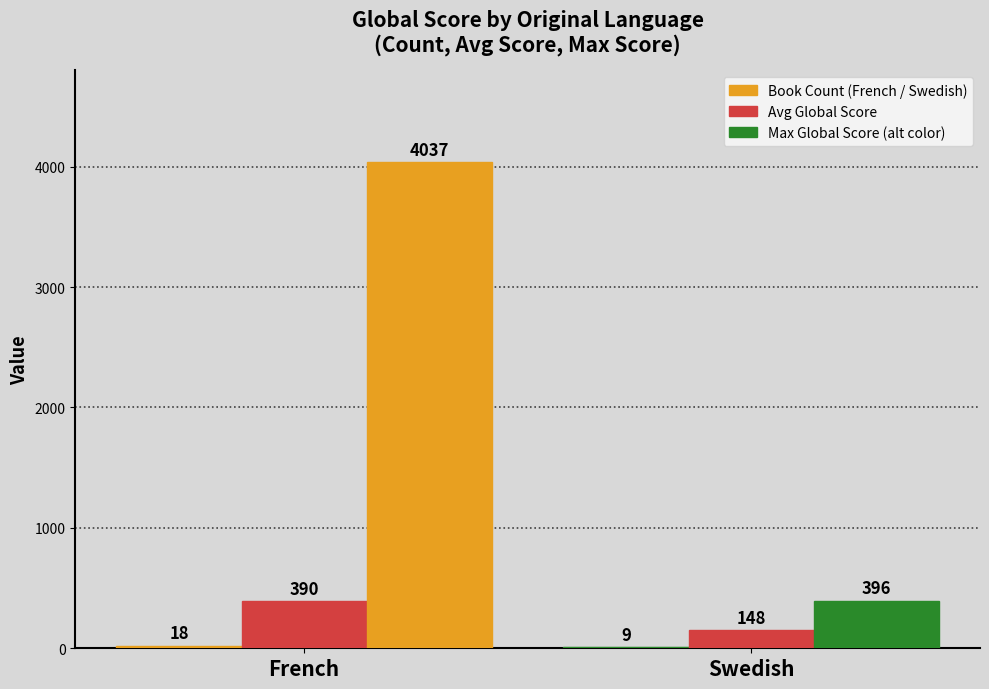

How many categories are shown in the chart?

2